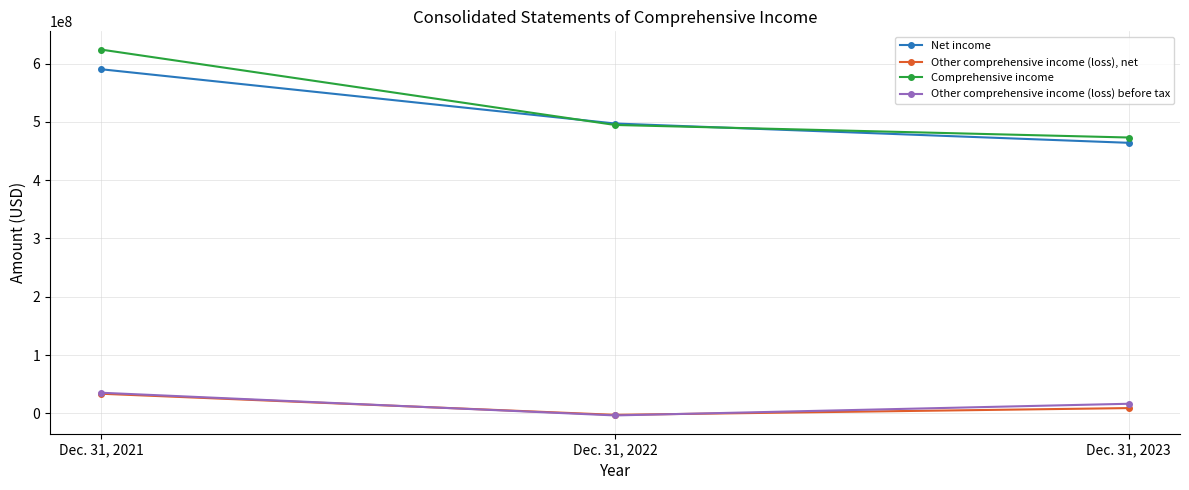

What is the difference between the maximum and minimum values in the Other comprehensive income (loss) before tax series?

38900000